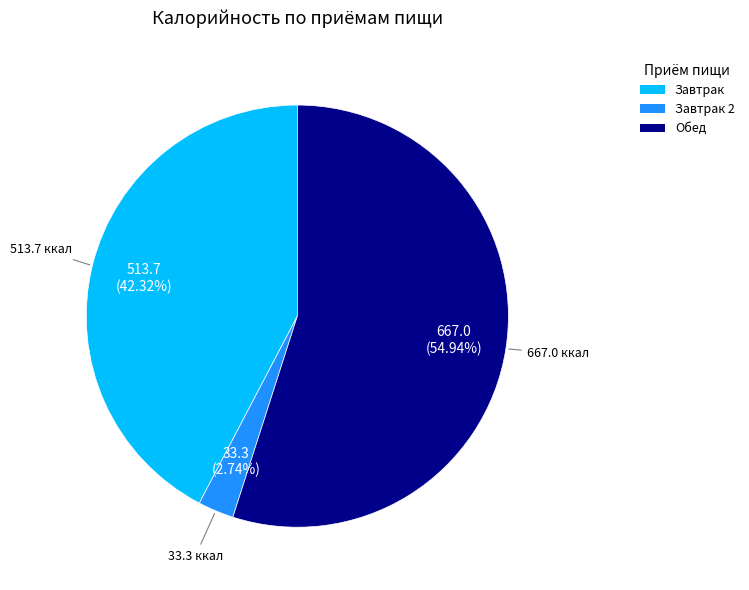

Is there a majority slice in this chart?

Yes